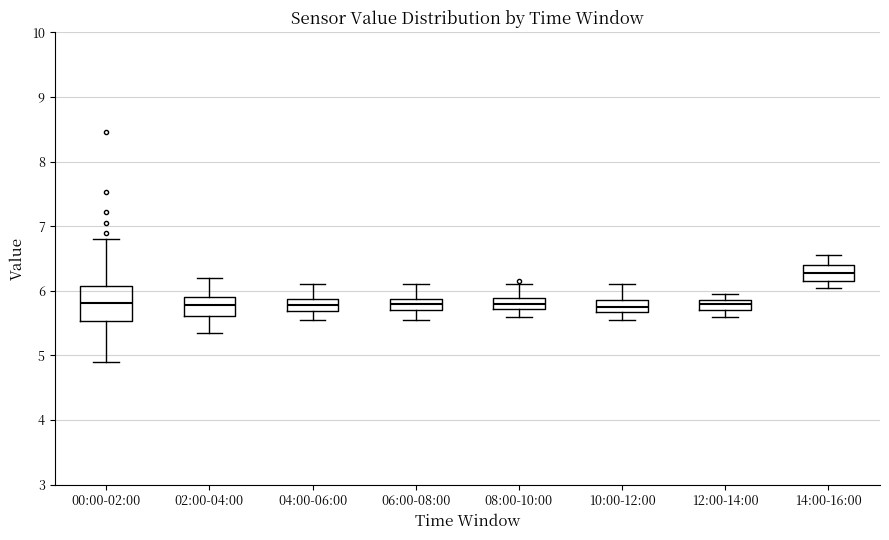

Reading left to right, transcribe this box plot: for each box, give where its median line is, the range the box spans, and where its two whiskers end, as read against the y-axis. The values are not printed on the chart, so give them approximately, as read against the axis.

00:00-02:00: median 5.8, box 5.5 to 6.1, whiskers 4.9 to 6.8
02:00-04:00: median 5.8, box 5.6 to 5.9, whiskers 5.4 to 6.2
04:00-06:00: median 5.8, box 5.7 to 5.9, whiskers 5.6 to 6.1
06:00-08:00: median 5.8, box 5.7 to 5.9, whiskers 5.6 to 6.1
08:00-10:00: median 5.8, box 5.7 to 5.9, whiskers 5.6 to 6.1
10:00-12:00: median 5.8, box 5.7 to 5.9, whiskers 5.6 to 6.1
12:00-14:00: median 5.8, box 5.7 to 5.9, whiskers 5.6 to 6.0
14:00-16:00: median 6.3, box 6.2 to 6.4, whiskers 6.1 to 6.6